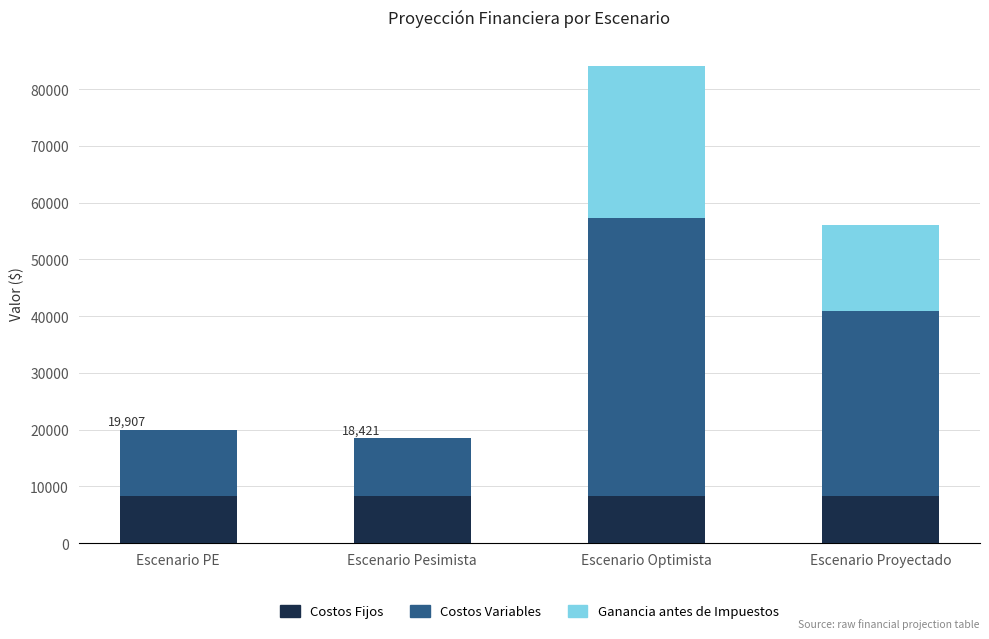

At which category is the sum across all series the highest?

Escenario Optimista